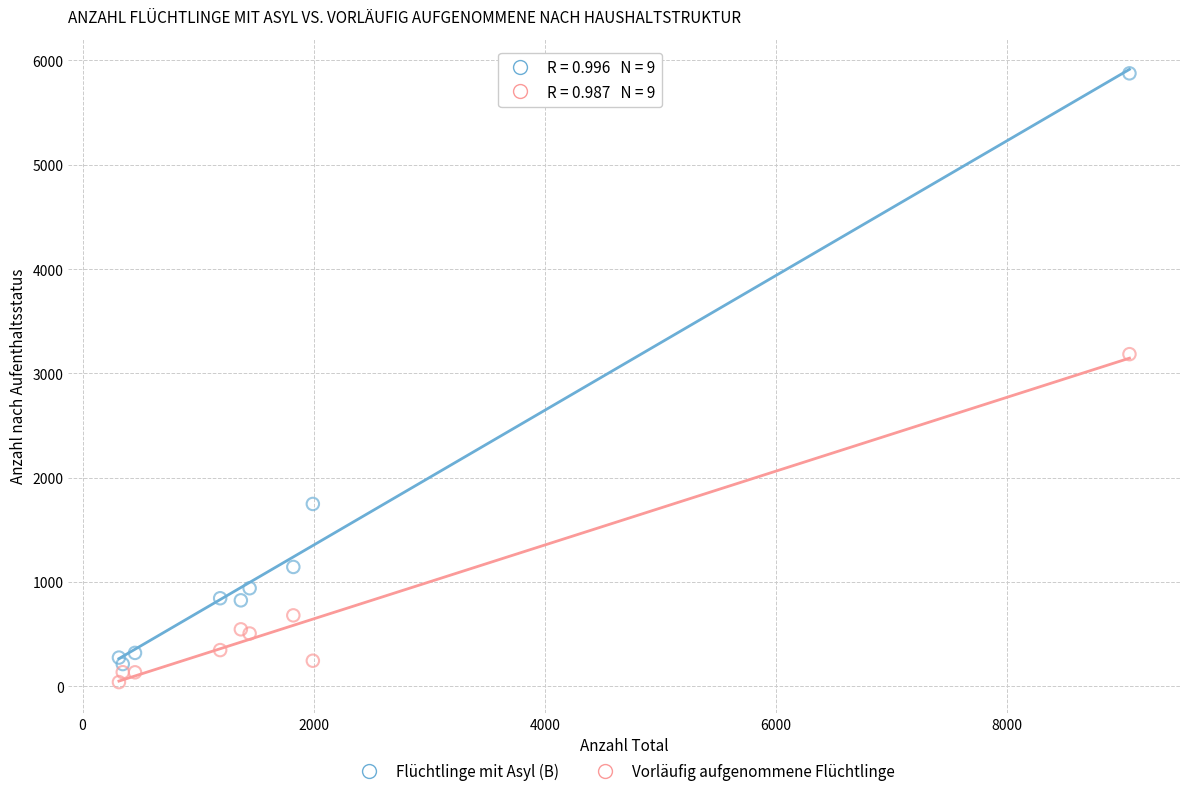

Which series contains the highest Y value?

Flüchtlinge mit Asyl (B)